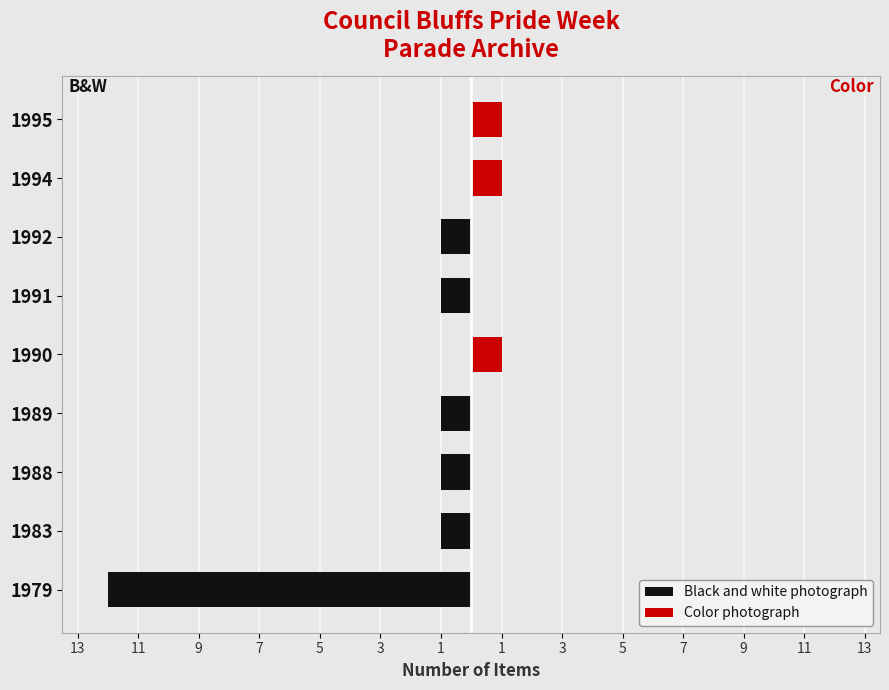

The Black and white photograph series shows -1 at 1988. True or false?

True